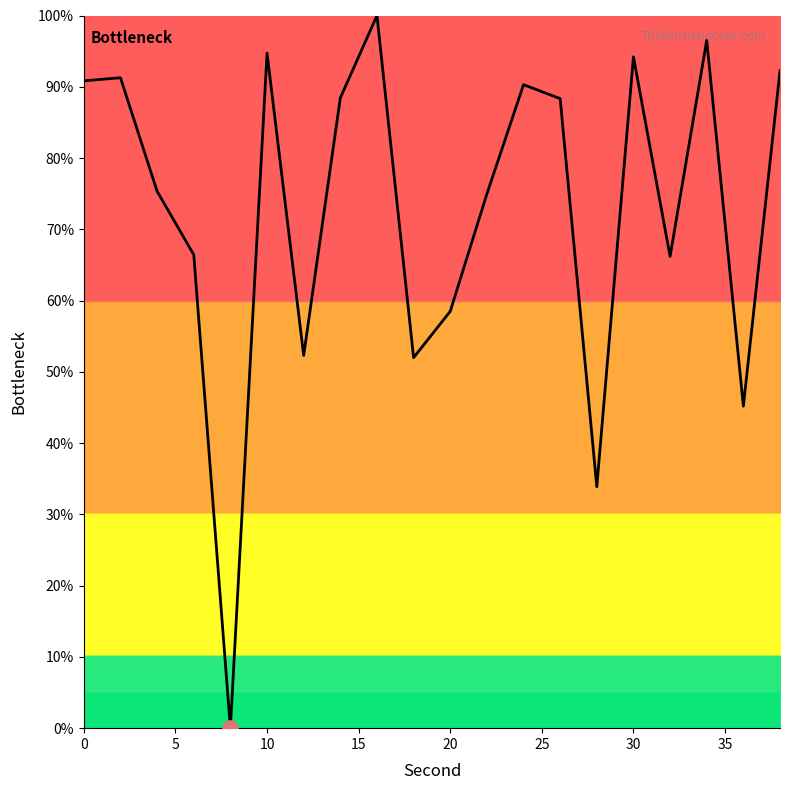

What is the difference between the maximum and minimum values?

100.0